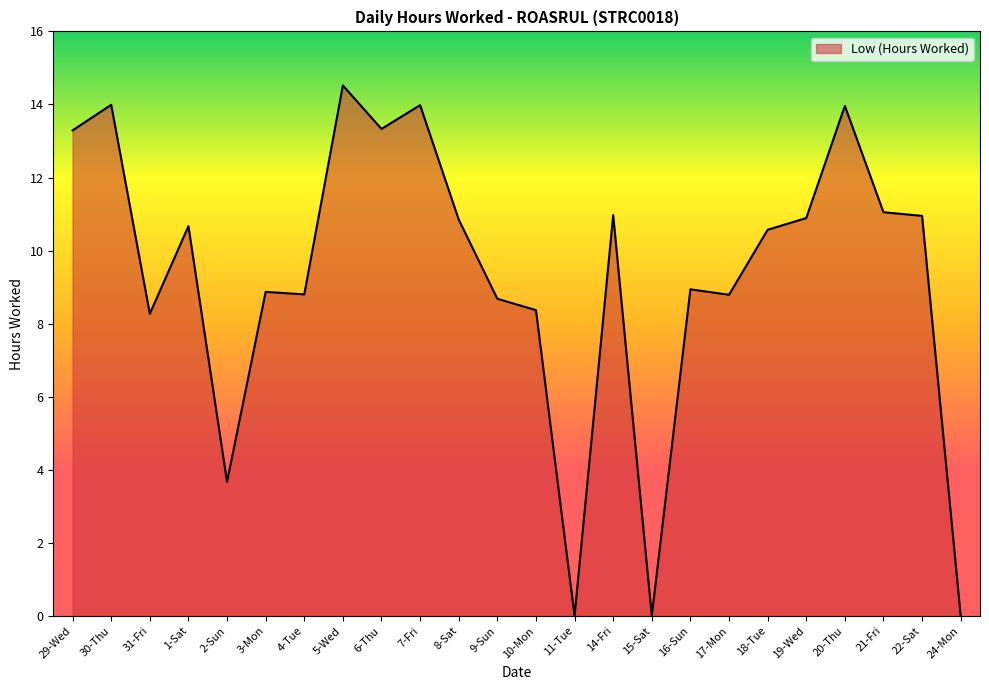

Approximately how many times larger is the value at 30-Thu compared to 18-Tue?

1.3